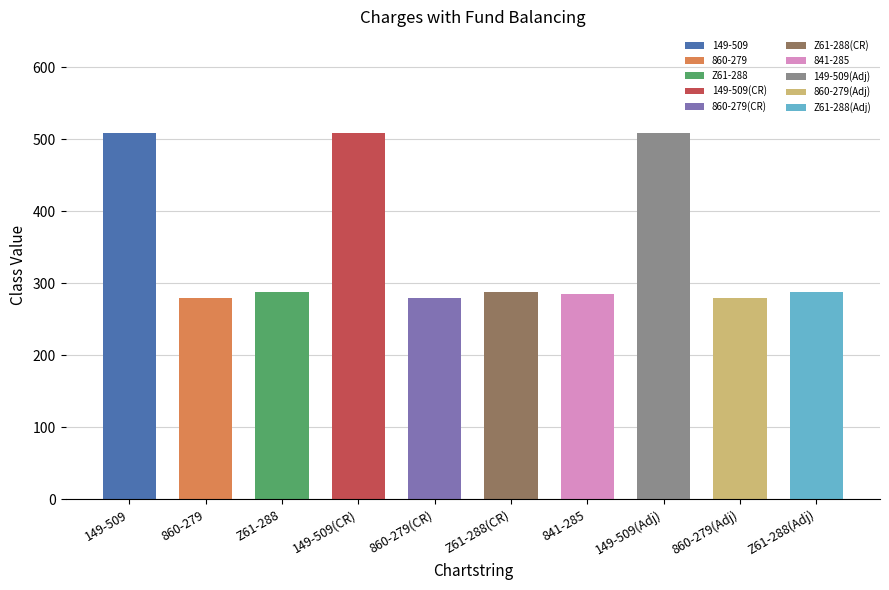

Does the chart contain any negative values?

No